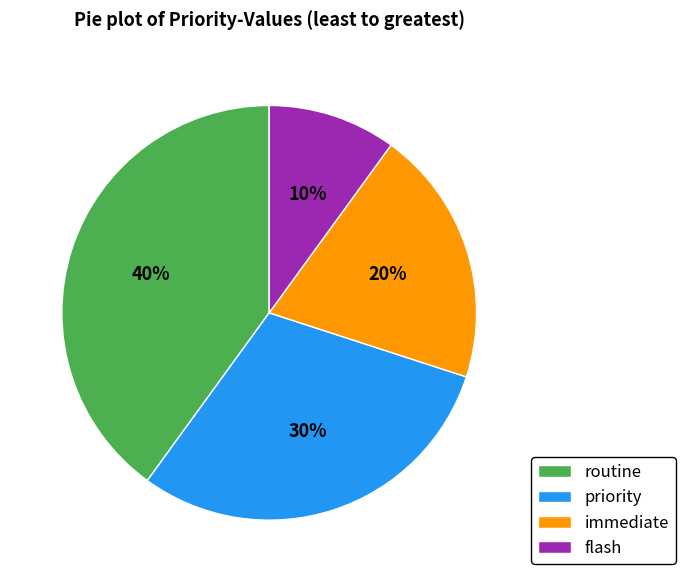

Is there any slice that represents more than half of the pie?

No